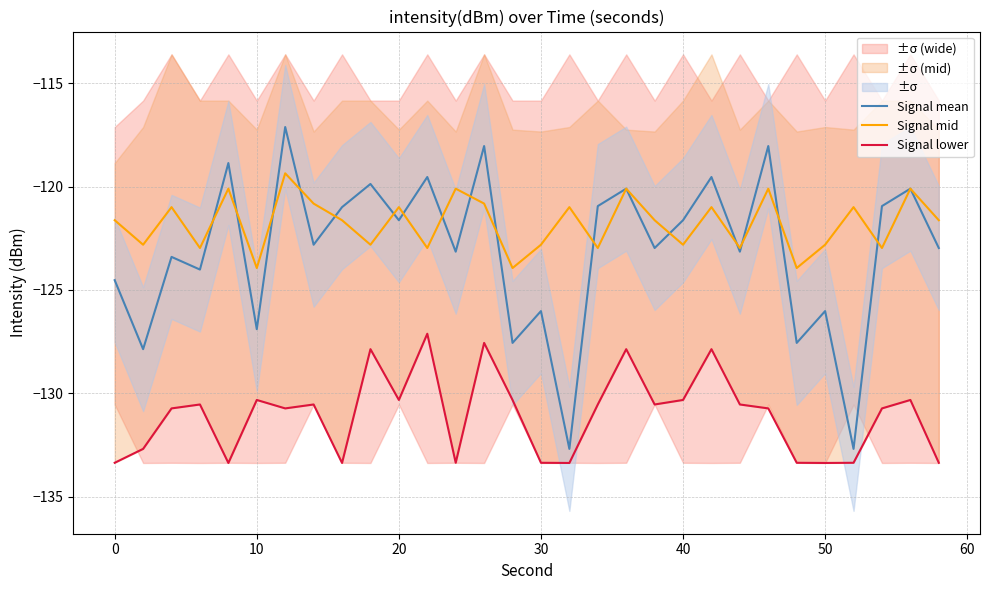

What is the sum of all Signal mean values?

-3691.7